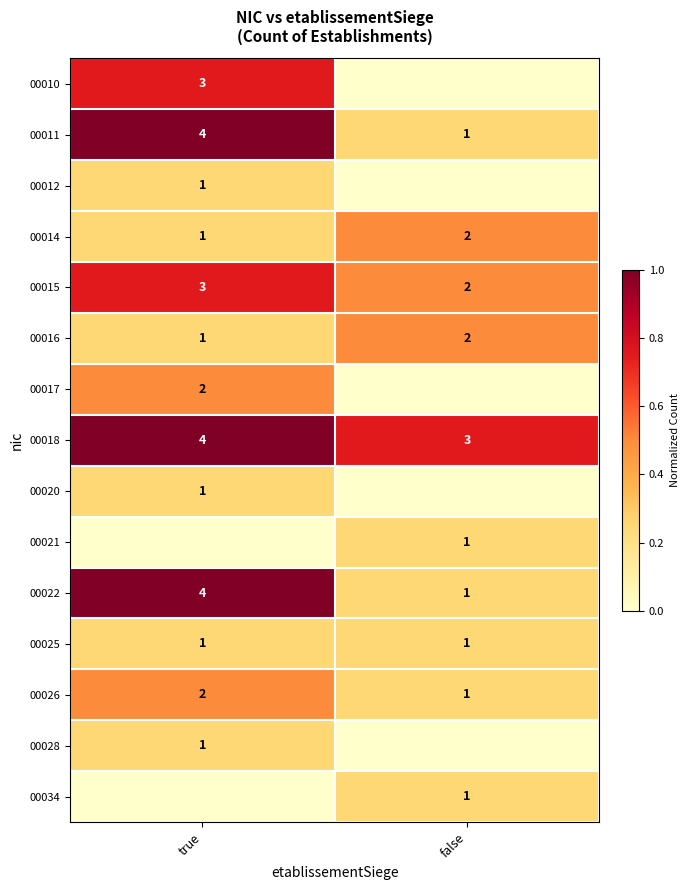

What is the sum of the 00022 values at false and true?

5